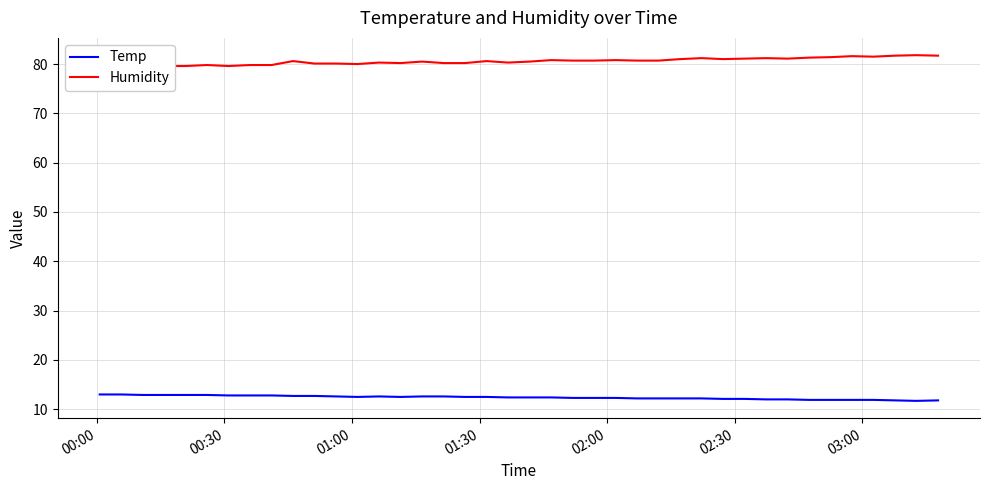

True or false: Temp and Humidity cross at least once.

False